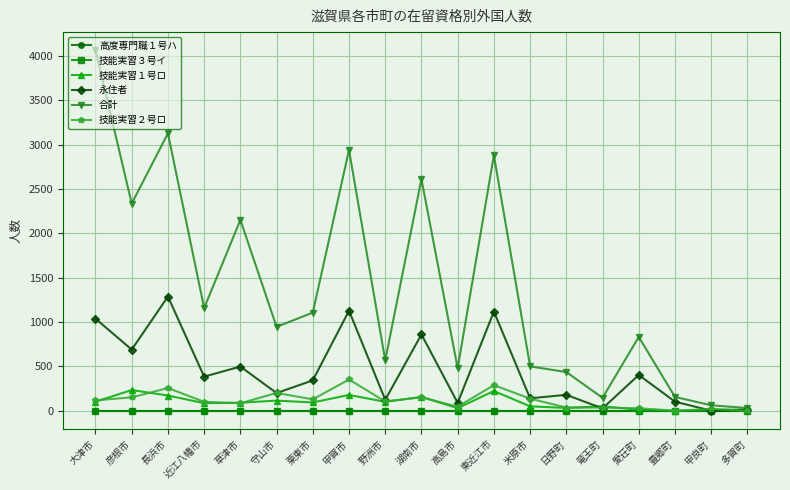

How many interior local valleys does the 永住者 series have?

8